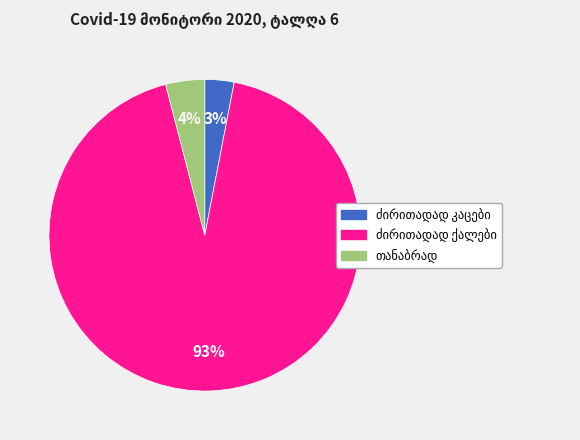

Is there any slice that represents more than half of the pie?

Yes